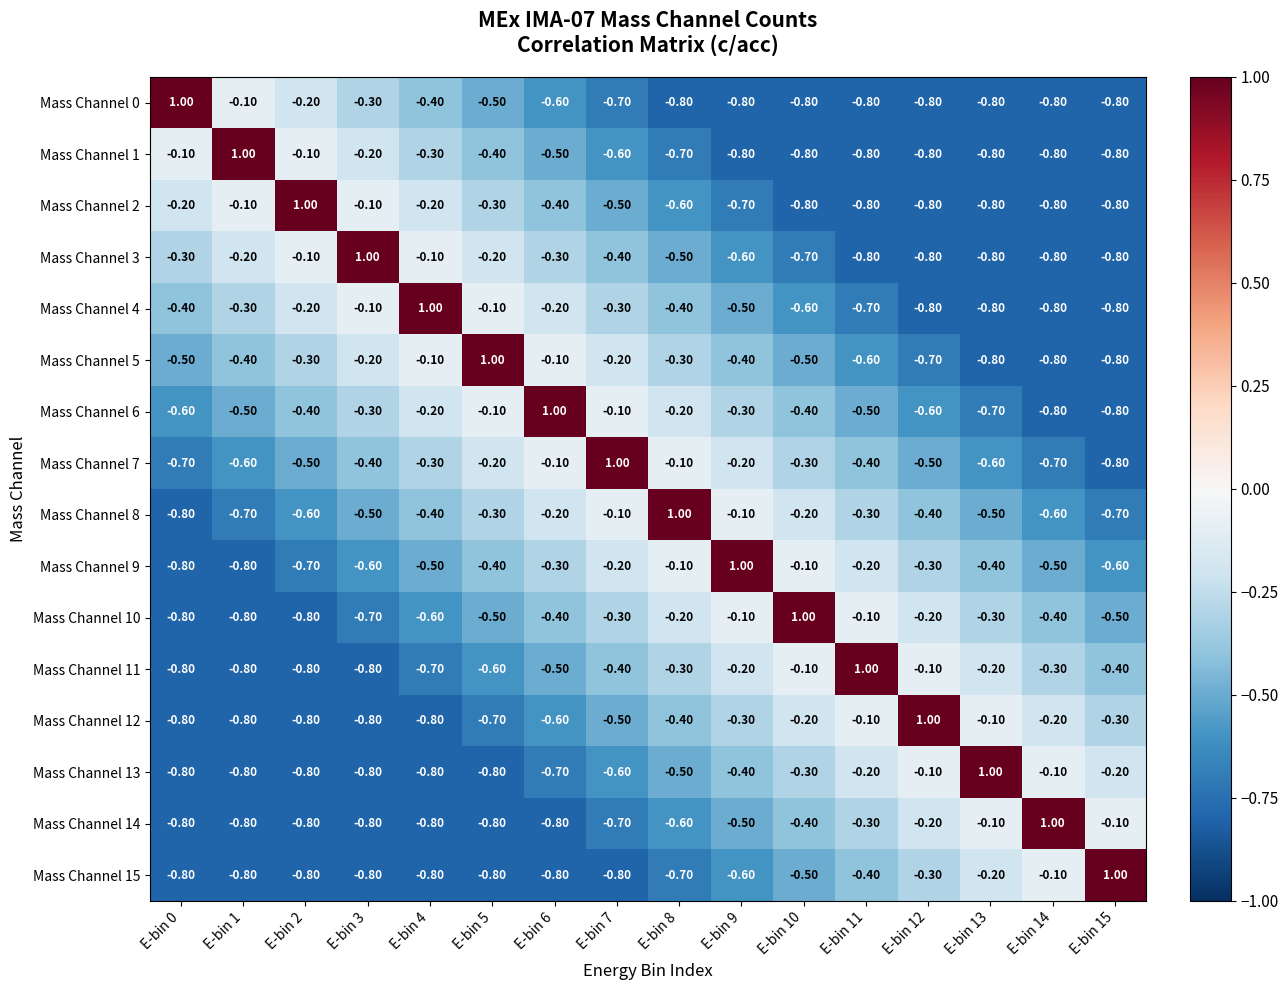

At how many categories does at least one series exceed 0?

16